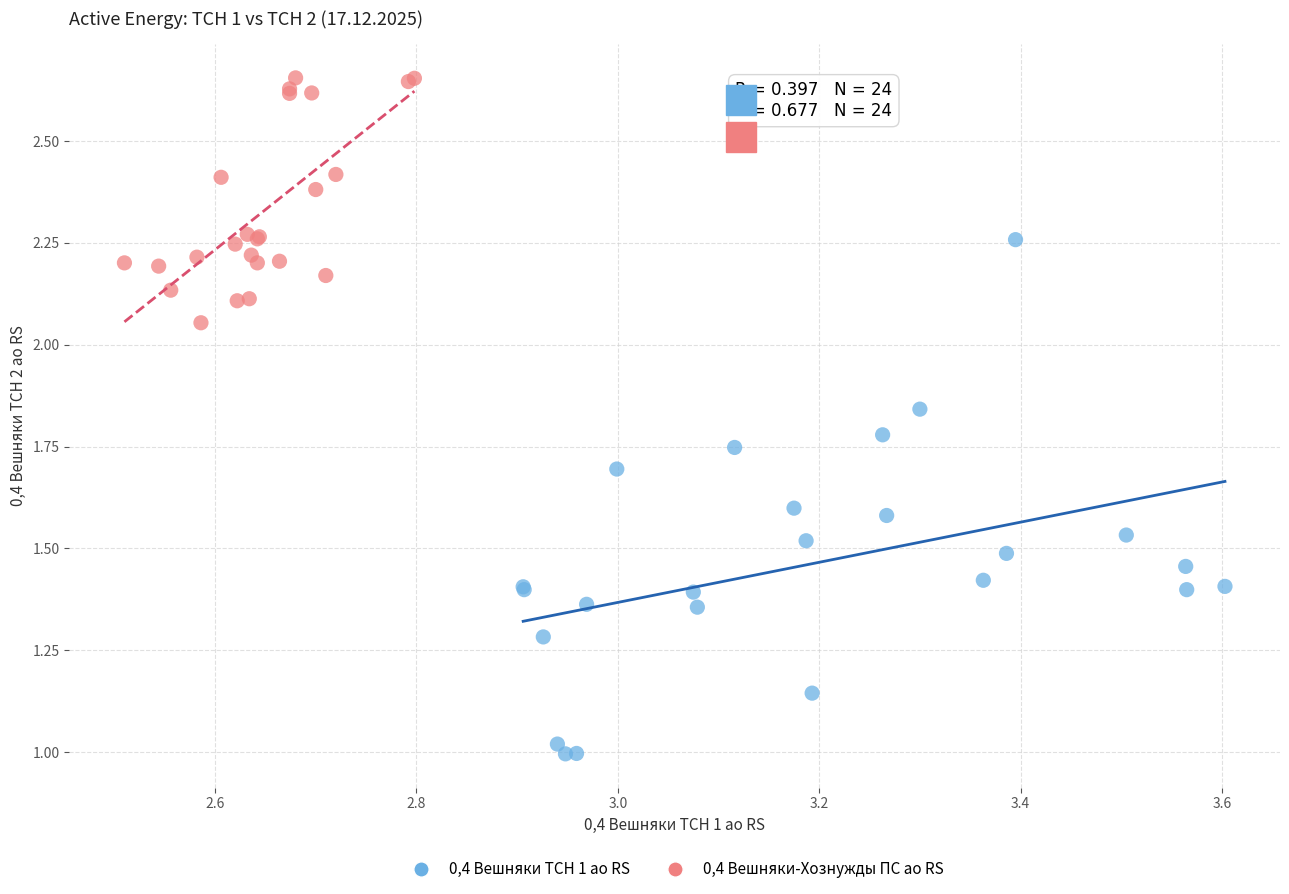

Which series has the largest Y range (max minus min)?

0,4 Вешняки ТСН 1 ао RS